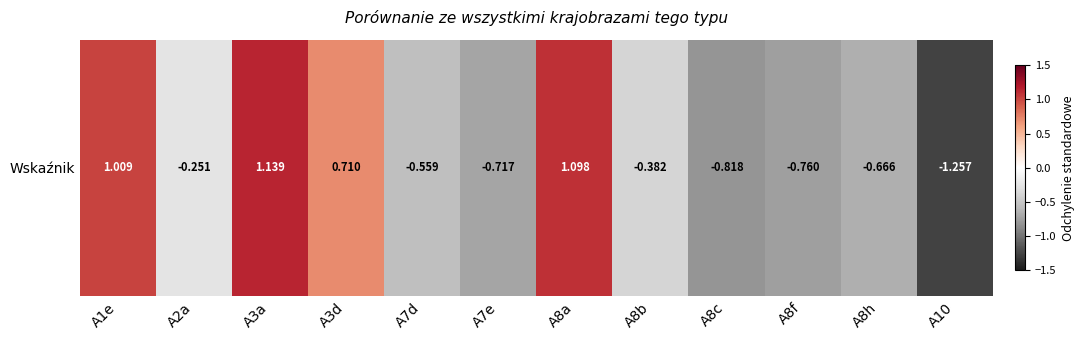

The value at A8f is -0.5. True or false?

False